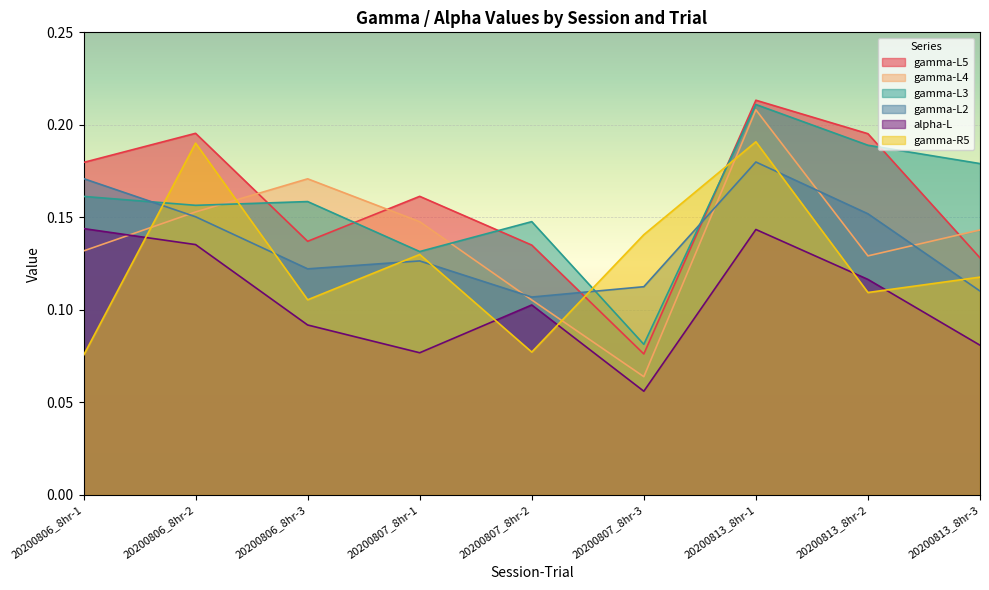

What is the label of the 5th point from the right?

20200807_8hr-2